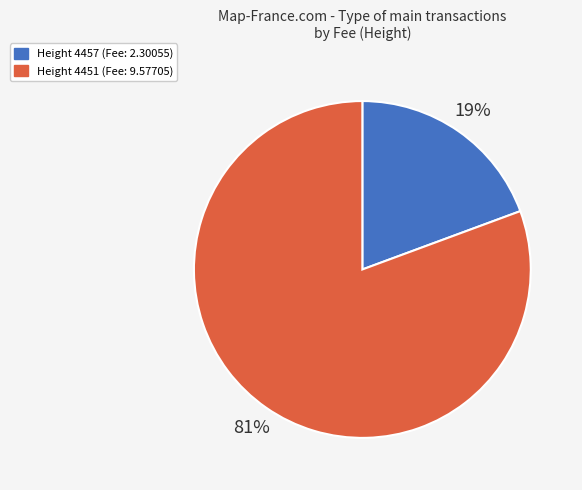

Which category has the smallest portion of the pie?

Height 4457 (Fee: 2.30055)